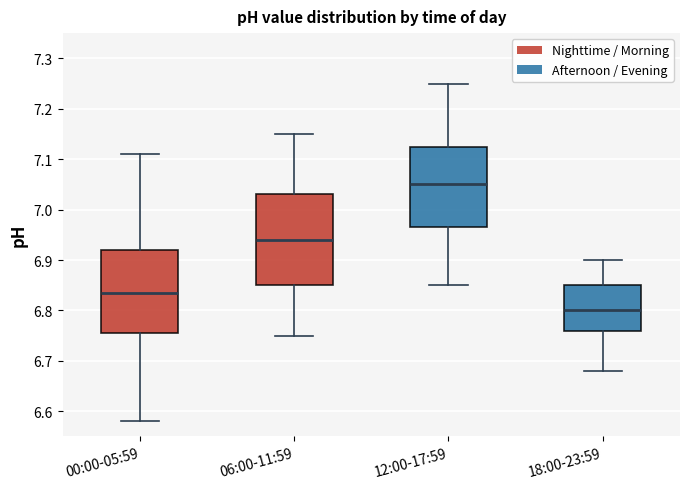

Which box has the lowest median line?

18:00-23:59